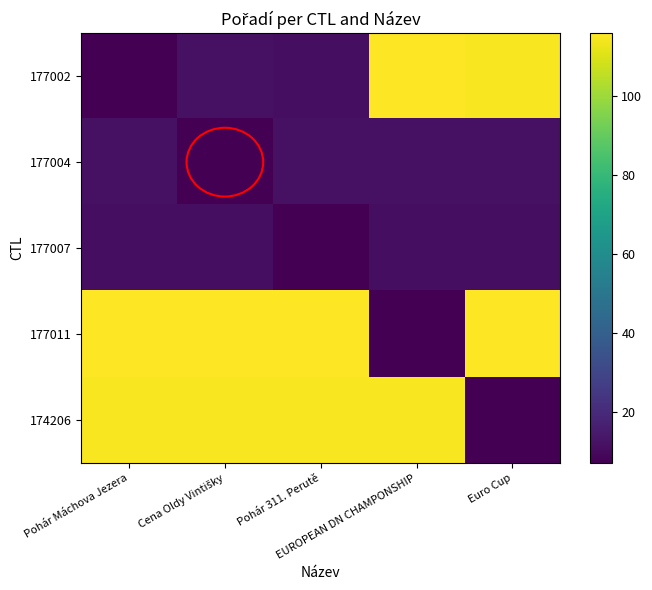

Which has a higher value, Pohár 311. Perutě or Cena Oldy Vintišky?

Cena Oldy Vintišky